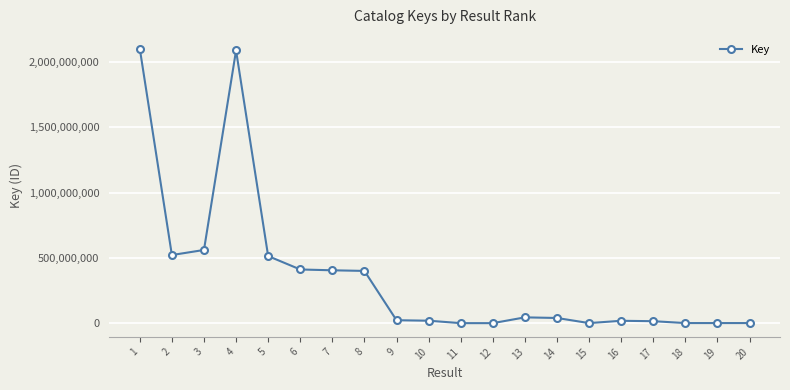

What is the greatest value displayed?

2101195336